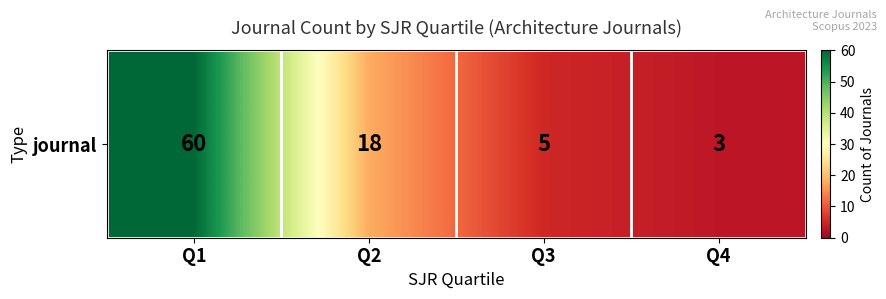

What is the minimum value shown in the chart?

3